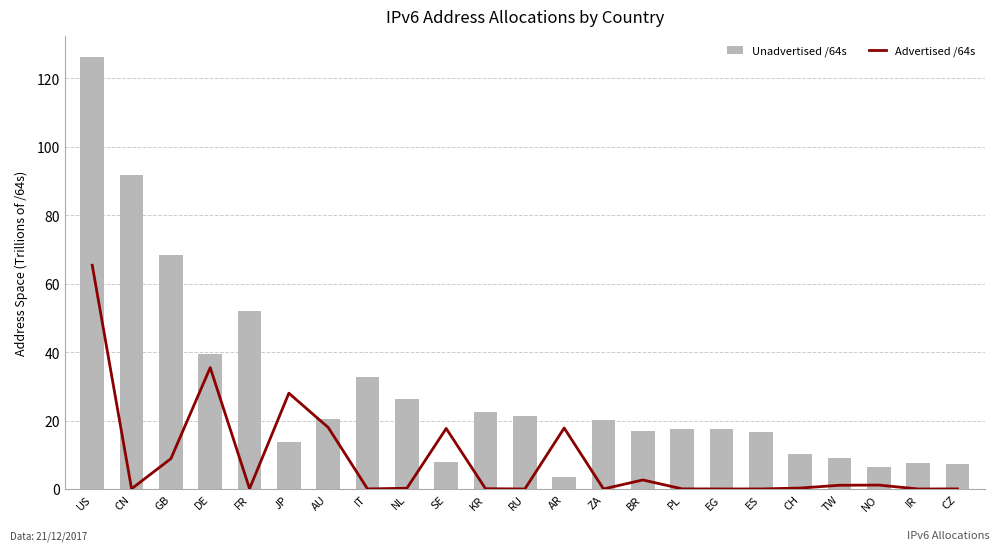

At CH, list the series in order from smallest to largest.

Advertised /64s, Unadvertised /64s